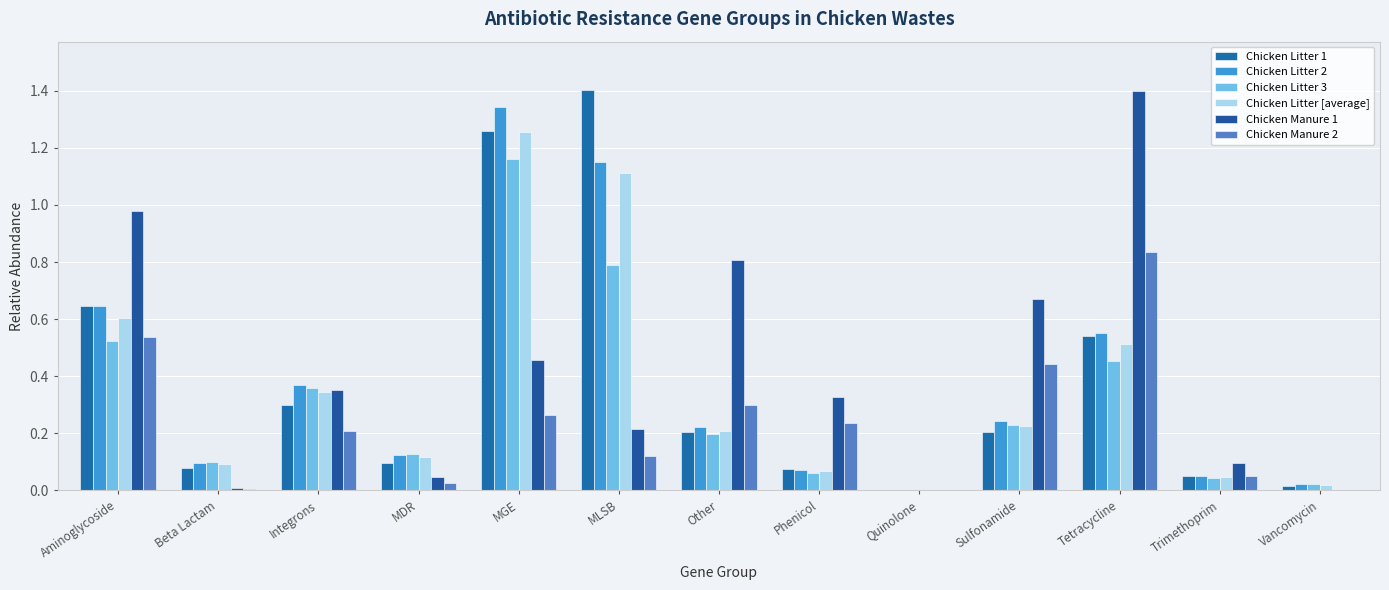

What is the difference between the maximum and minimum values in the Chicken Litter 3 series?

1.2